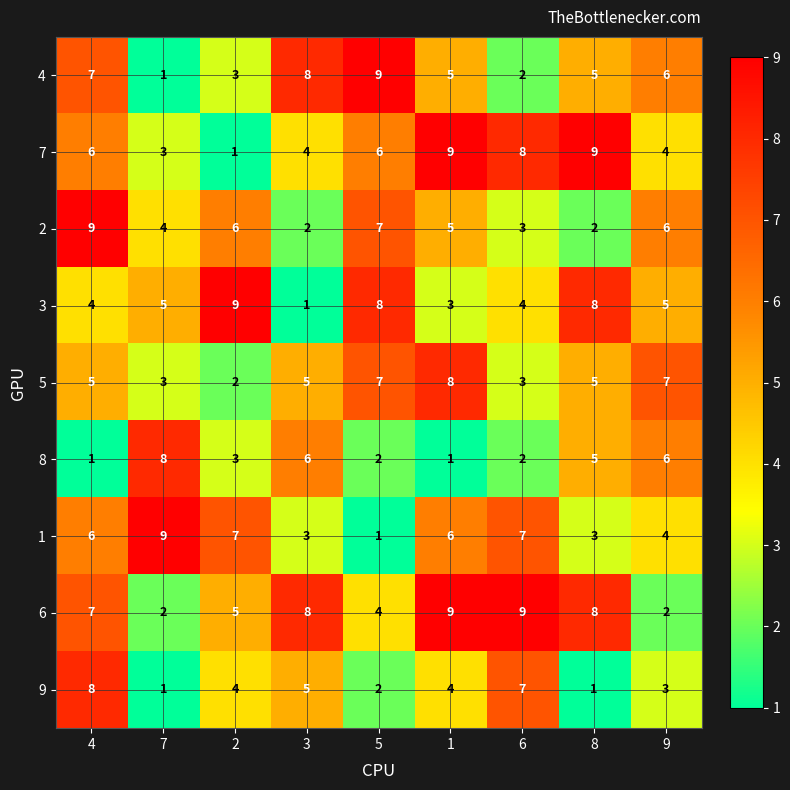

At which label does 1 reach its peak?

7